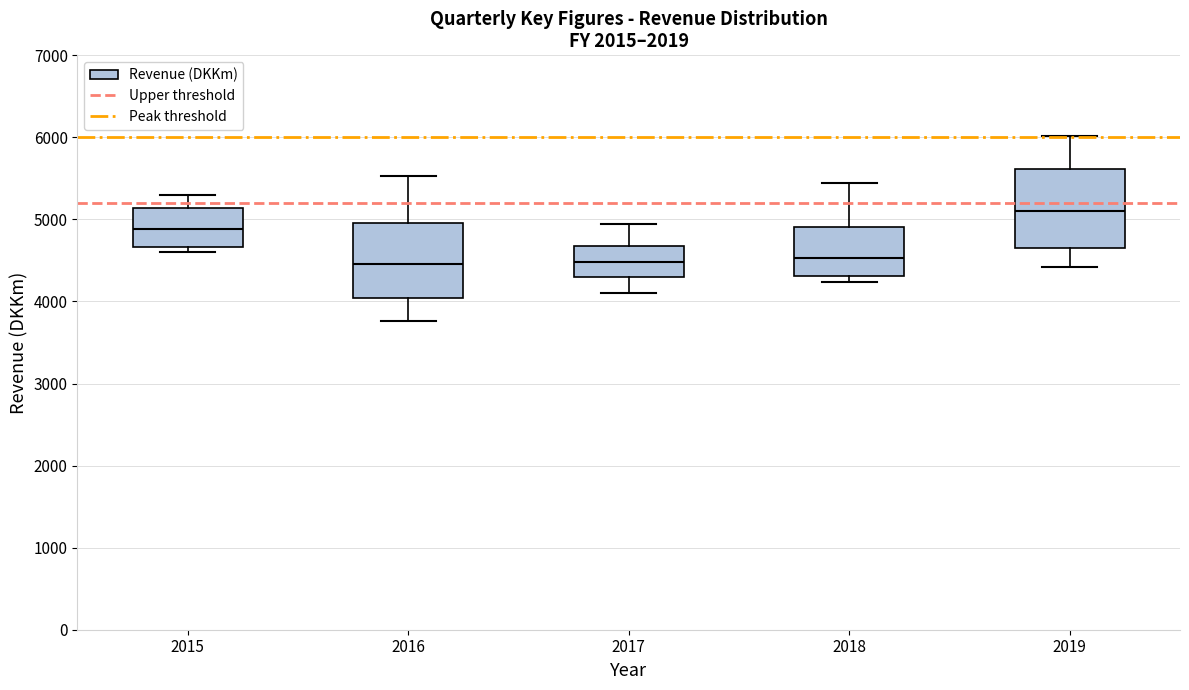

Where is the lower edge of the box at x = 2018 on the y-axis? The values are not printed on the chart, so give them approximately, as read against the axis.

4300